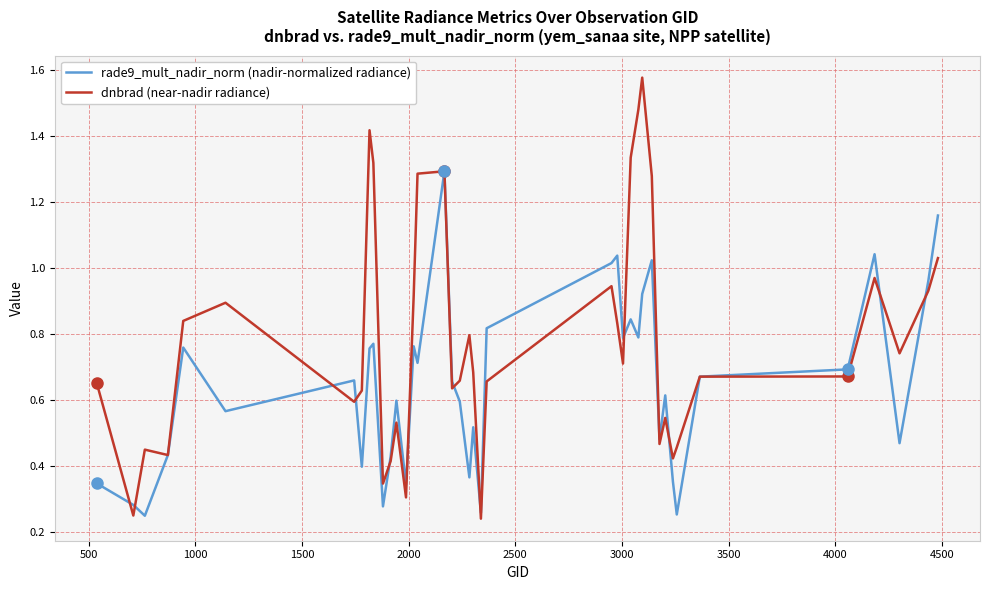

Which series has the largest total across all categories?

dnbrad (near-nadir radiance)